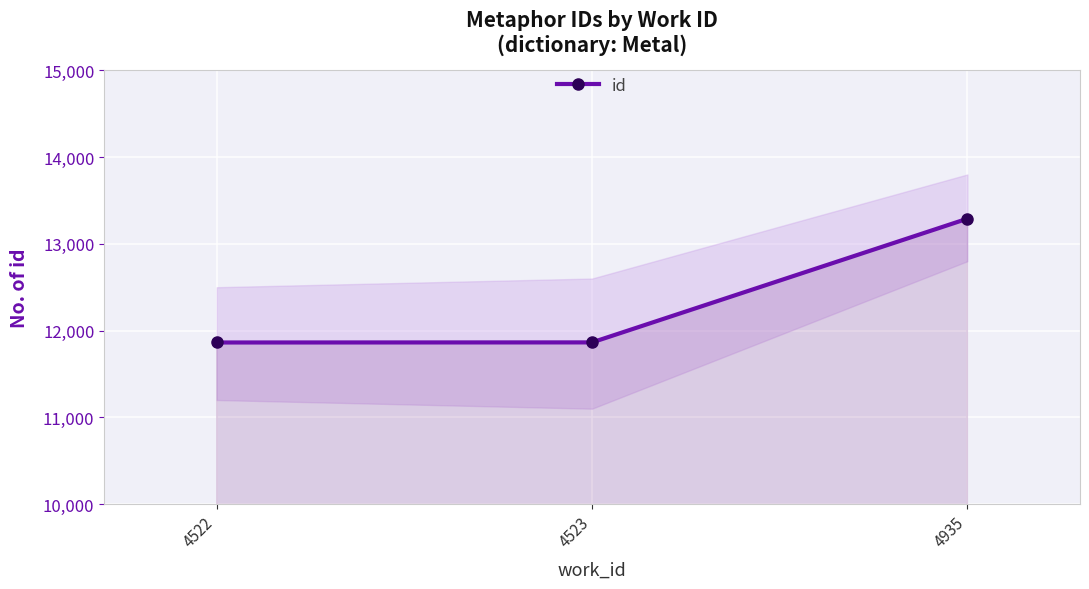

At which label is id closest to 12576?

4523